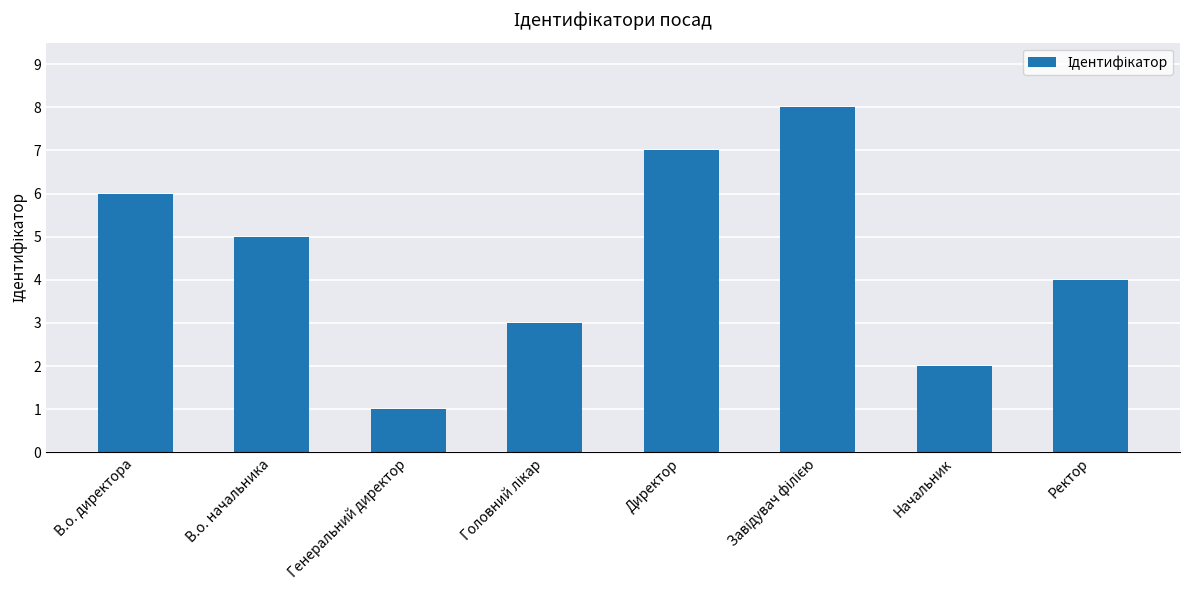

Reading right to left, list all the values displayed in this chart.

4	2	8	7	3	1	5	6